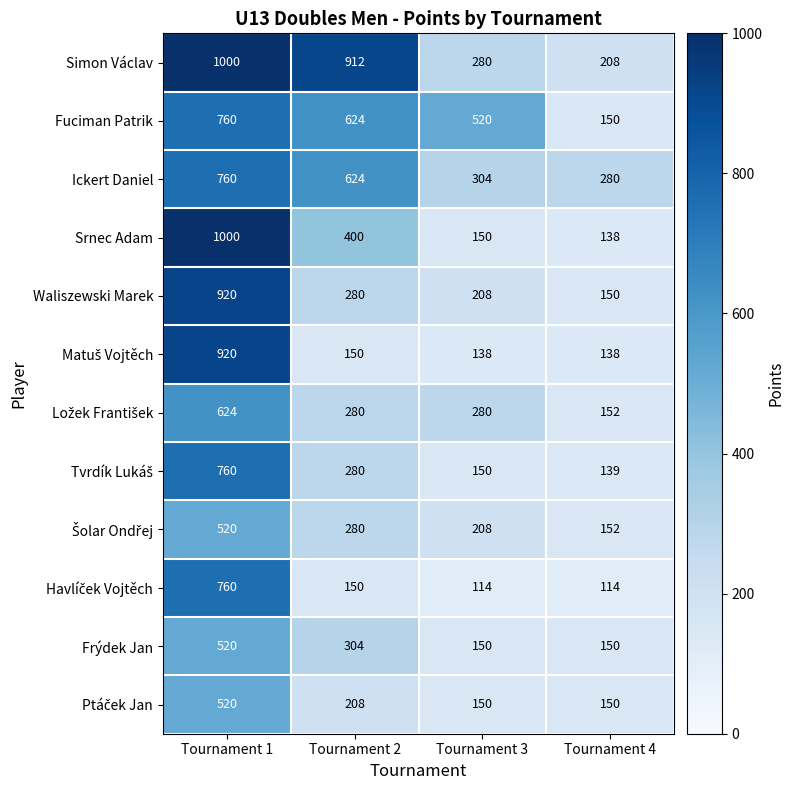

Which category has the highest value across all series?

Tournament 1